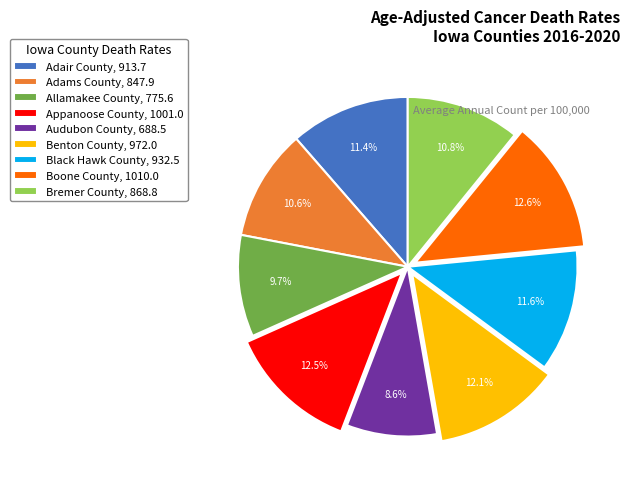

Is it true that Black Hawk County is 17% of the pie?

False